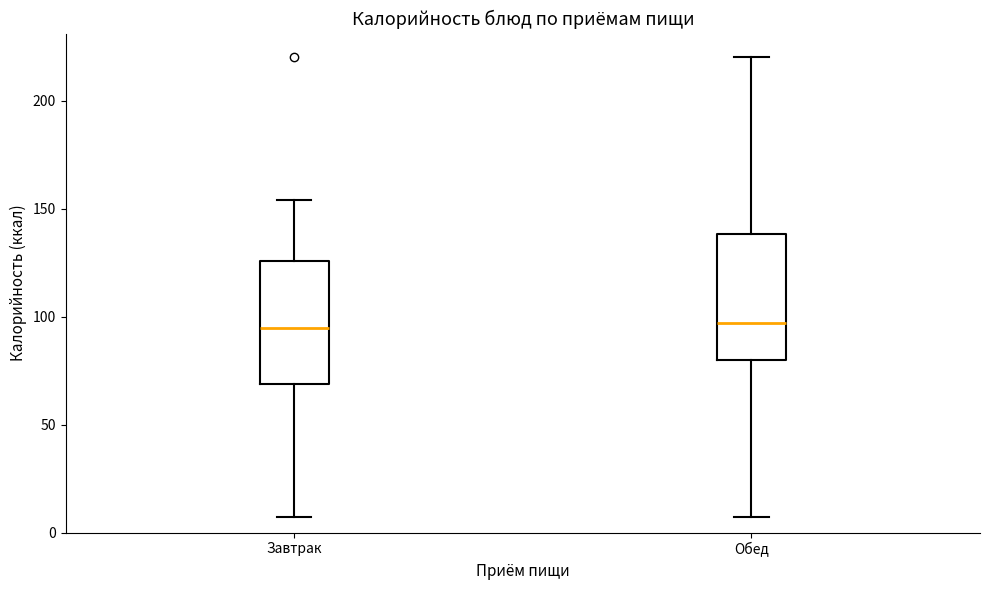

Reading left to right, read every box against the y-axis: the position of its median line, the range the box covers, and the ends of its whiskers. The values are not printed on the chart, so give them approximately, as read against the axis.

Завтрак: median 95, box 70 to 125, whiskers 5 to 155
Обед: median 95, box 80 to 140, whiskers 5 to 220